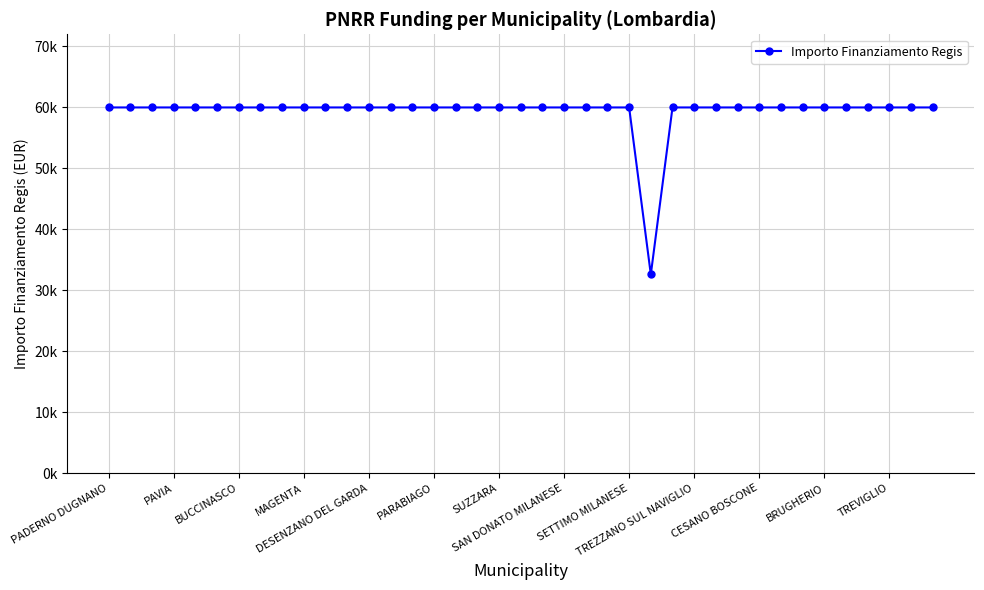

Is this an area chart (filled region under the line)?

No